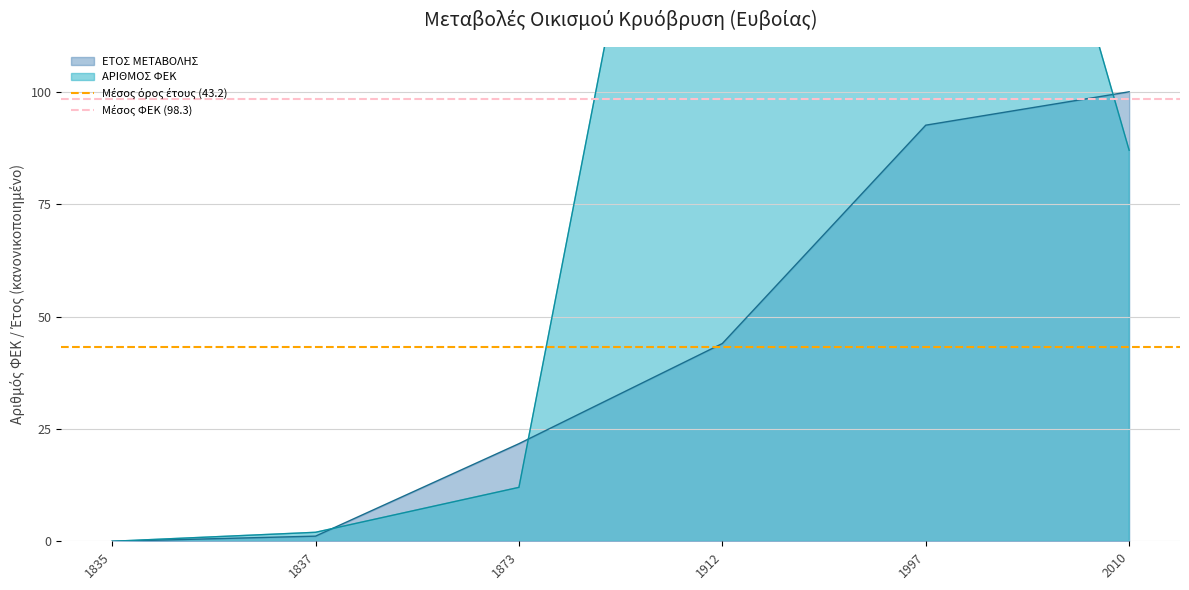

True or false: ΕΤΟΣ ΜΕΤΑΒΟΛΗΣ has a value of 21.7 at 1873.

True